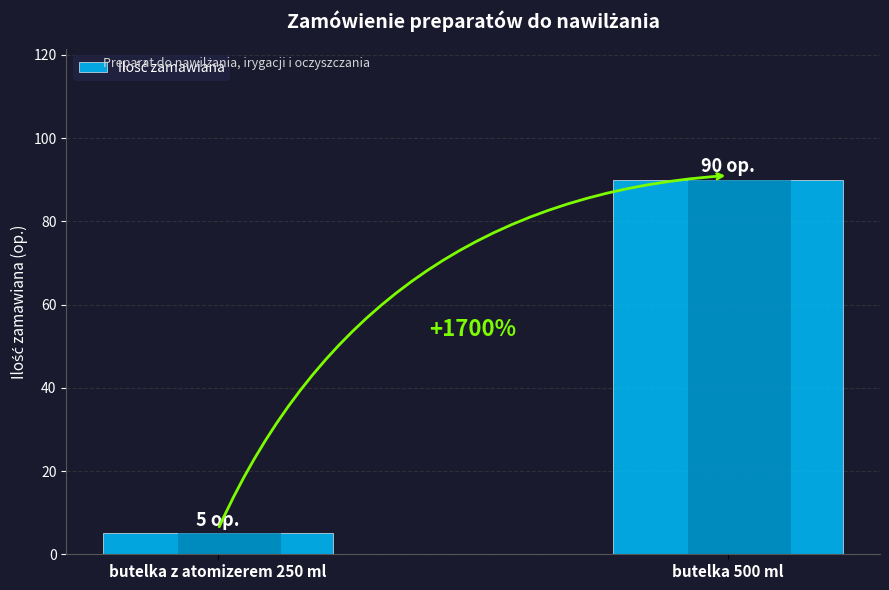

List the labels in order of value, smallest first.

butelka z atomizerem 250 ml, butelka 500 ml